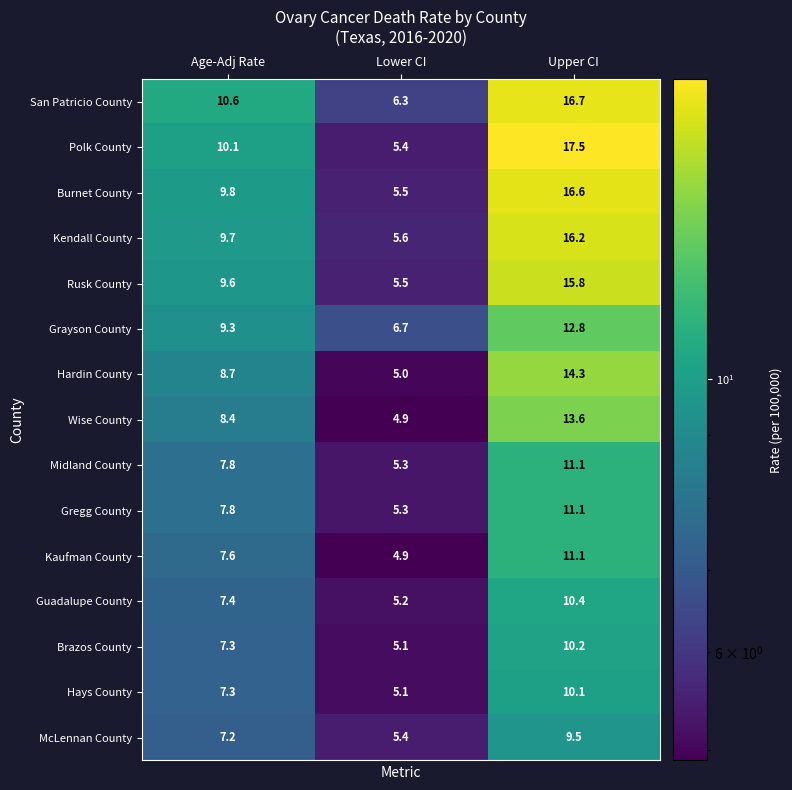

Which series has the largest total across all categories?

San Patricio County